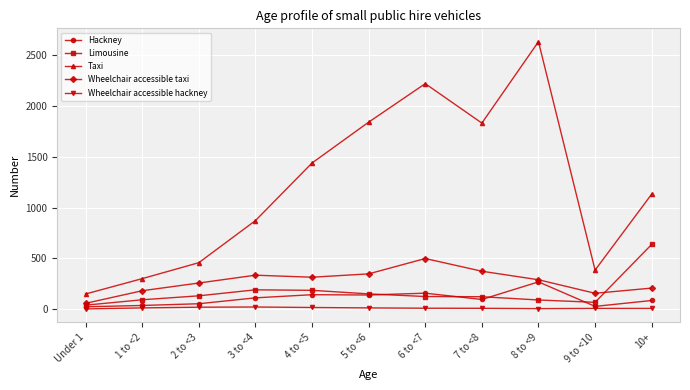

Which series has the widest spread of values?

Taxi